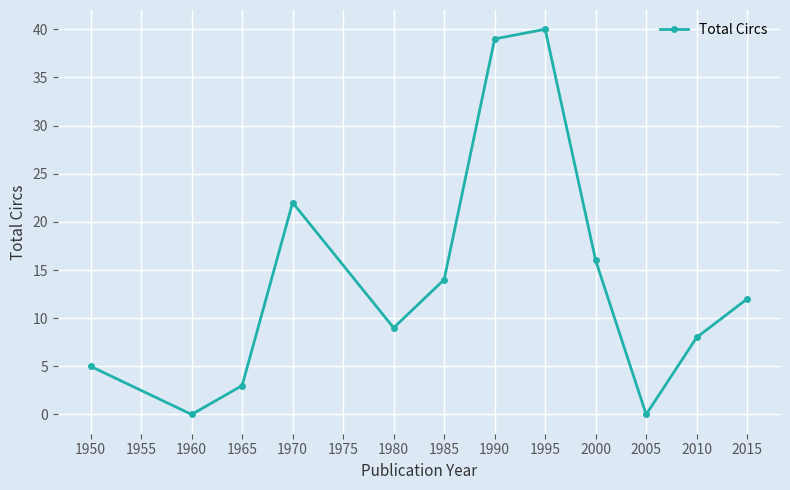

Where is the first local maximum?

1970